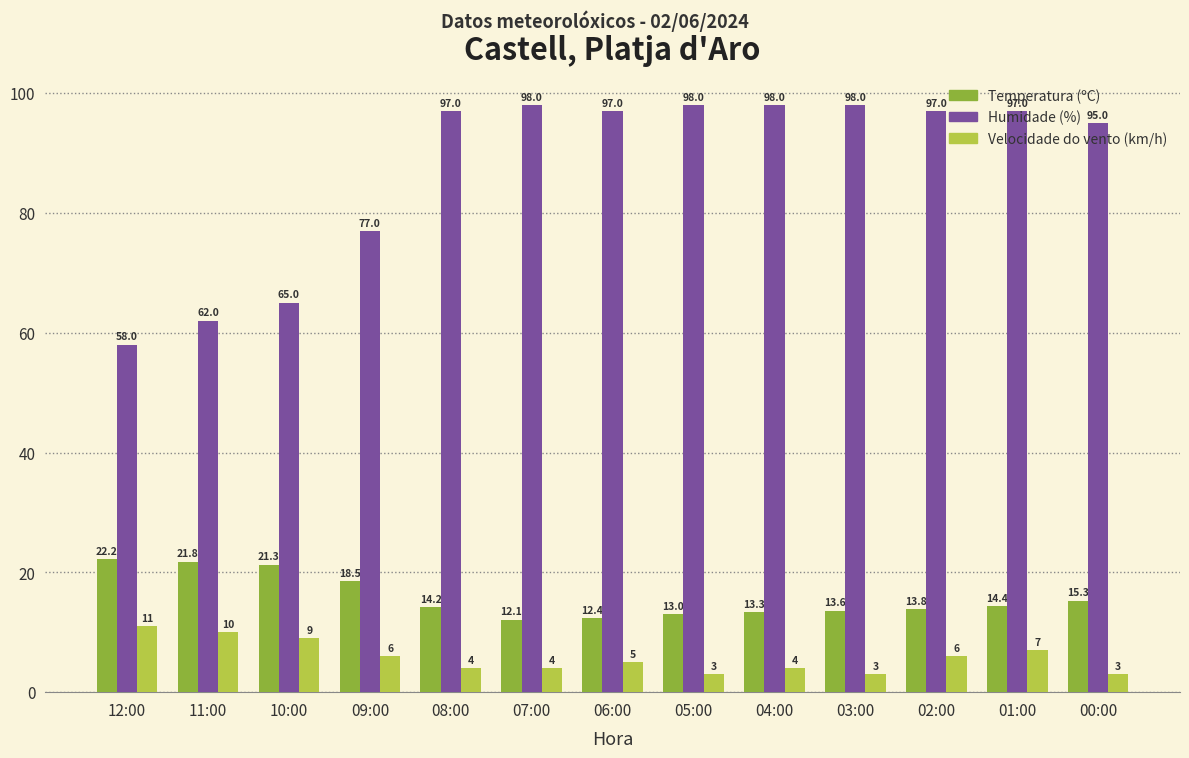

True or false: Humidade (%) has a value of 95.0 at 00:00.

True